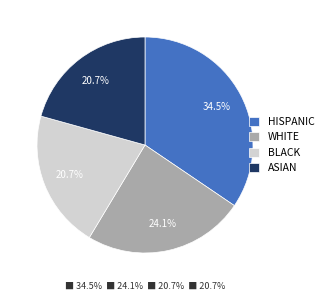

Does any single category account for the majority?

No